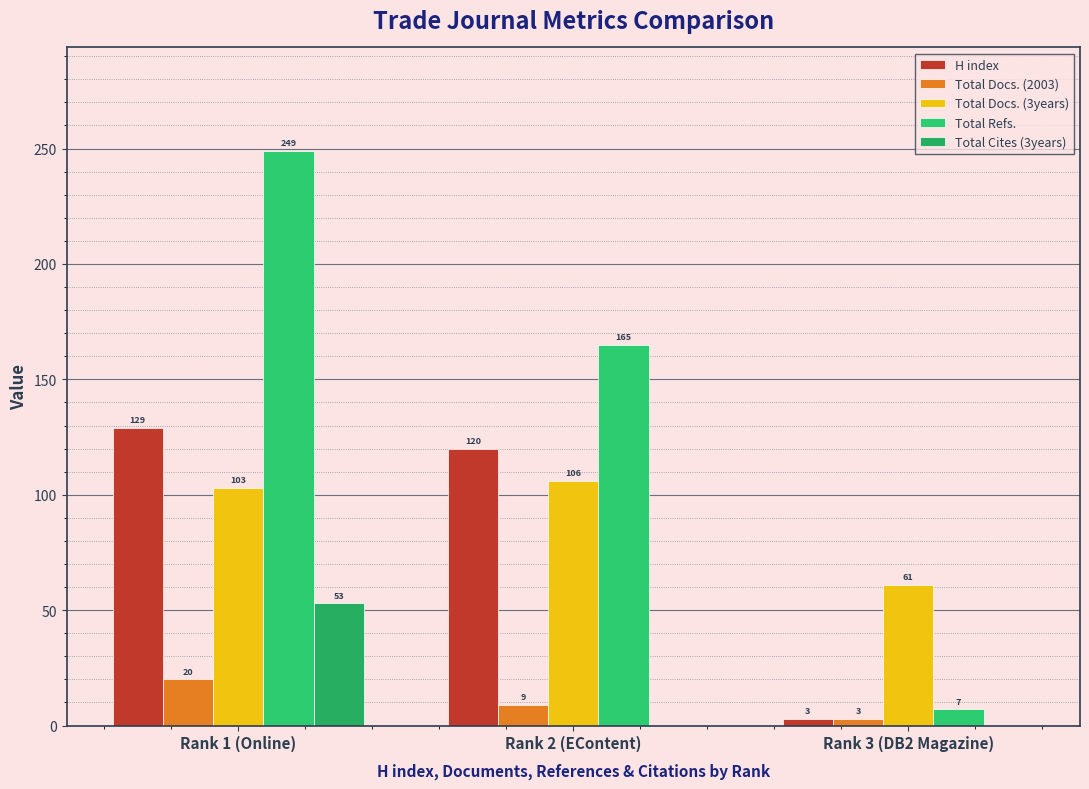

What is the difference between the maximum and minimum values in the Total Docs. (2003) series?

17